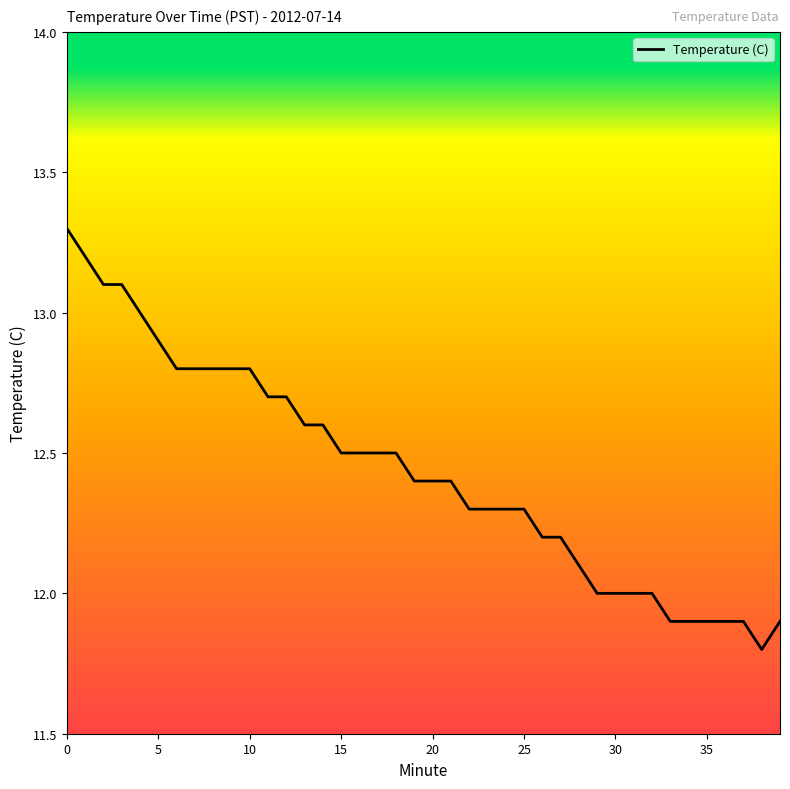

What is the smallest value displayed?

11.8